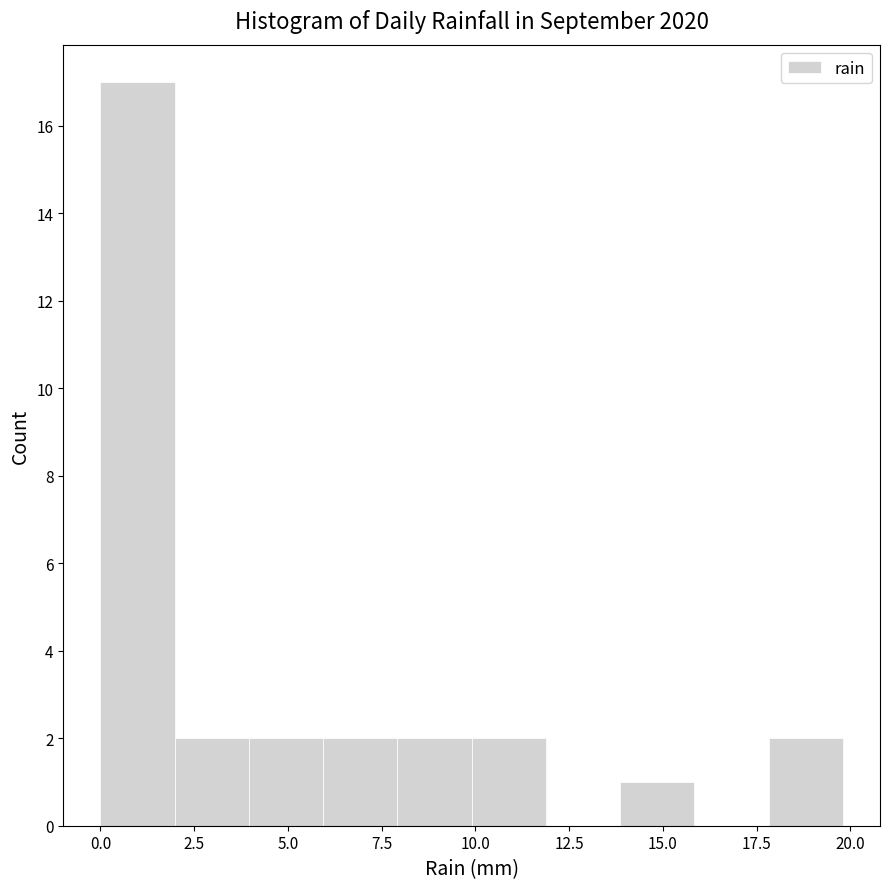

Read against the x-axis, roughly where is the centre of the tallest bar?

1.0